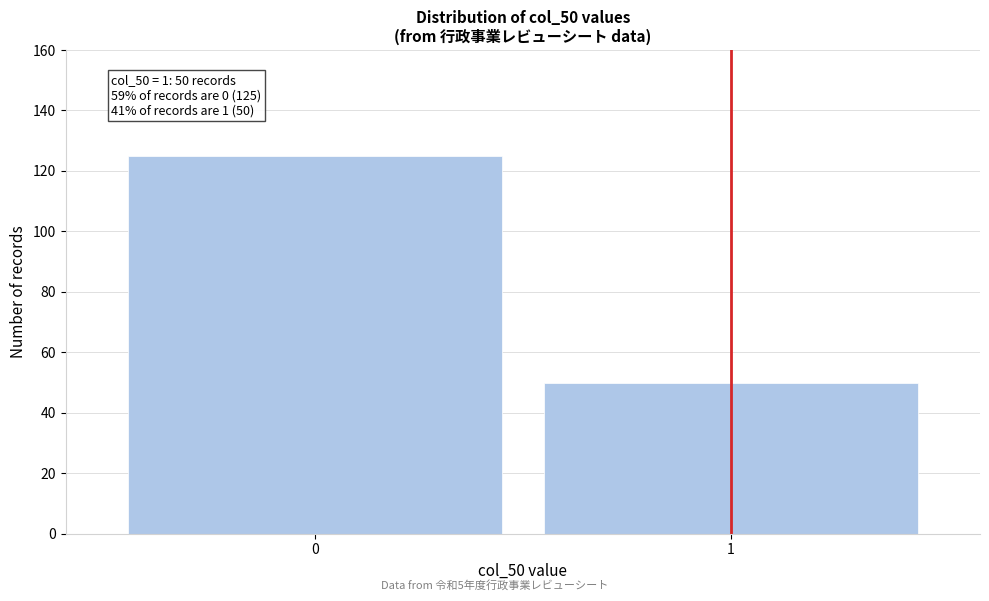

Reading left to right, transcribe all the data shown in this chart.

125	50